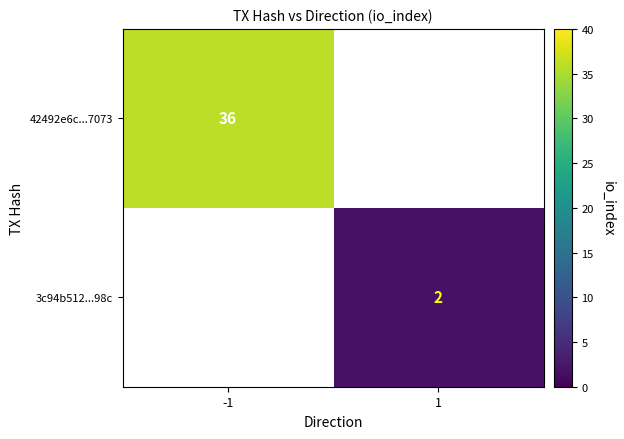

Is it true that 3c94b512...98c equals 2 at 1?

True